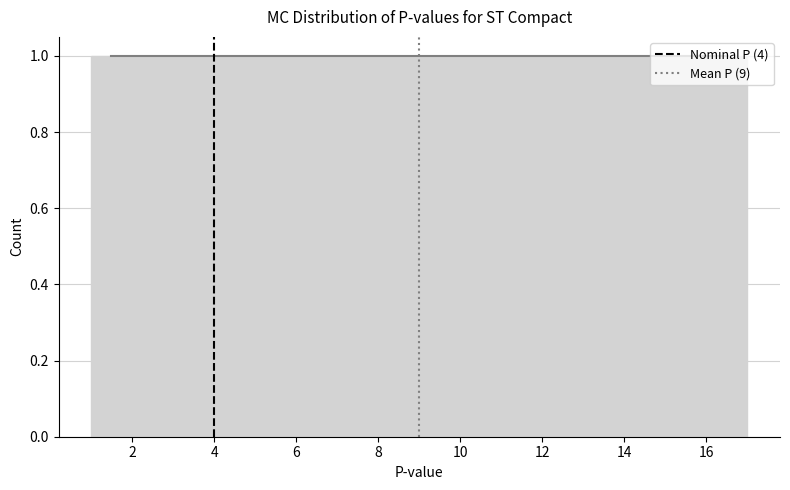

How tall is the bar that spans 13.2 to 14.2 on the x-axis? Neither the bar edges nor the heights are printed on the chart, so give them approximately, as read against the axes.

1